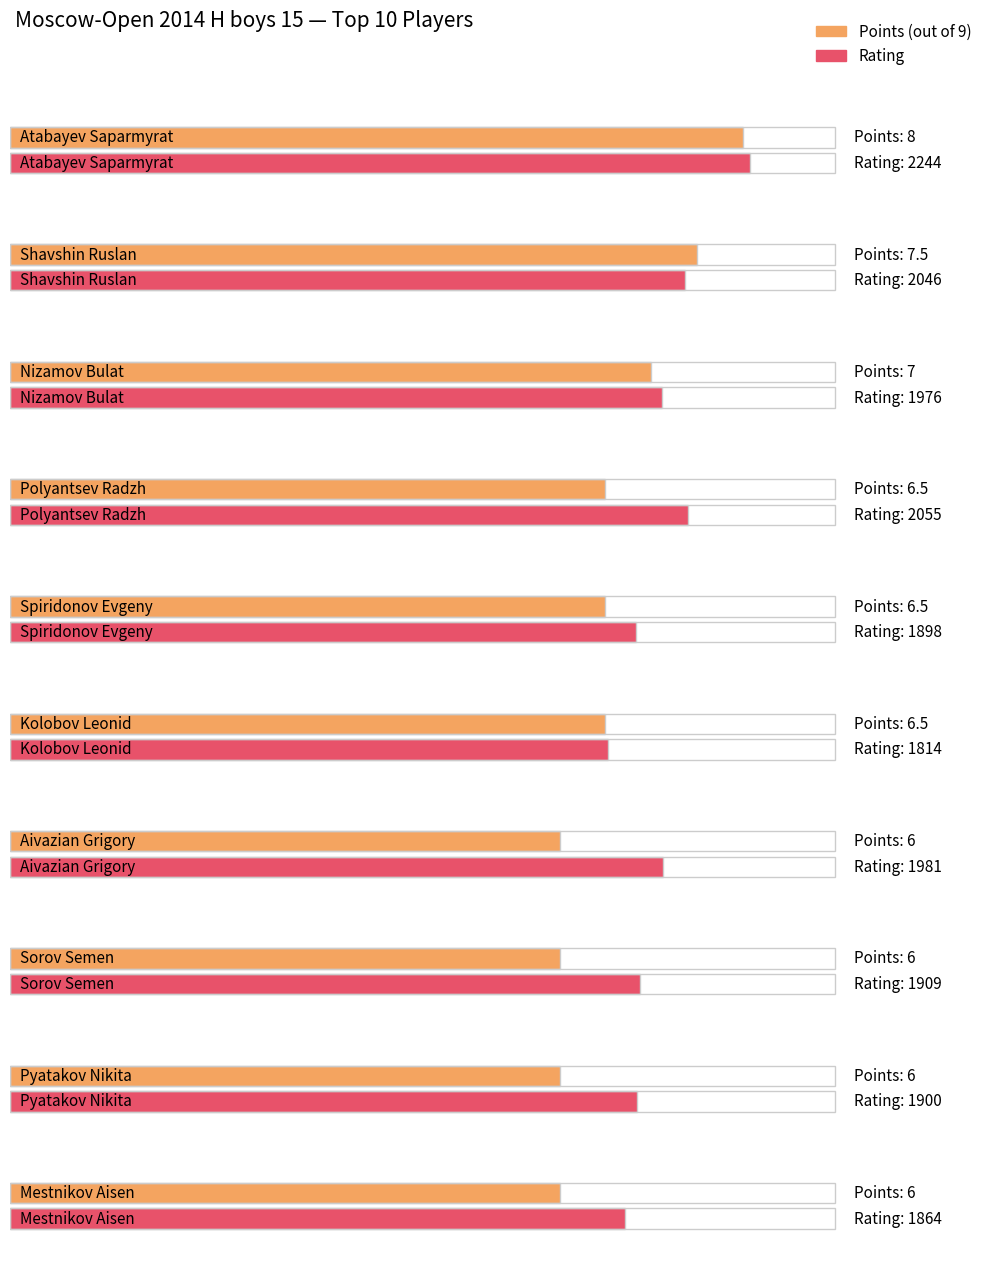

What is the approximate value of Rating at Atabayev Saparmyrat?

2244.0